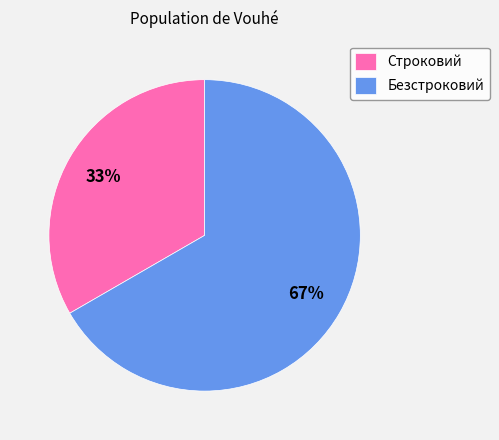

Between Строковий and Безстроковий, which is larger?

Безстроковий